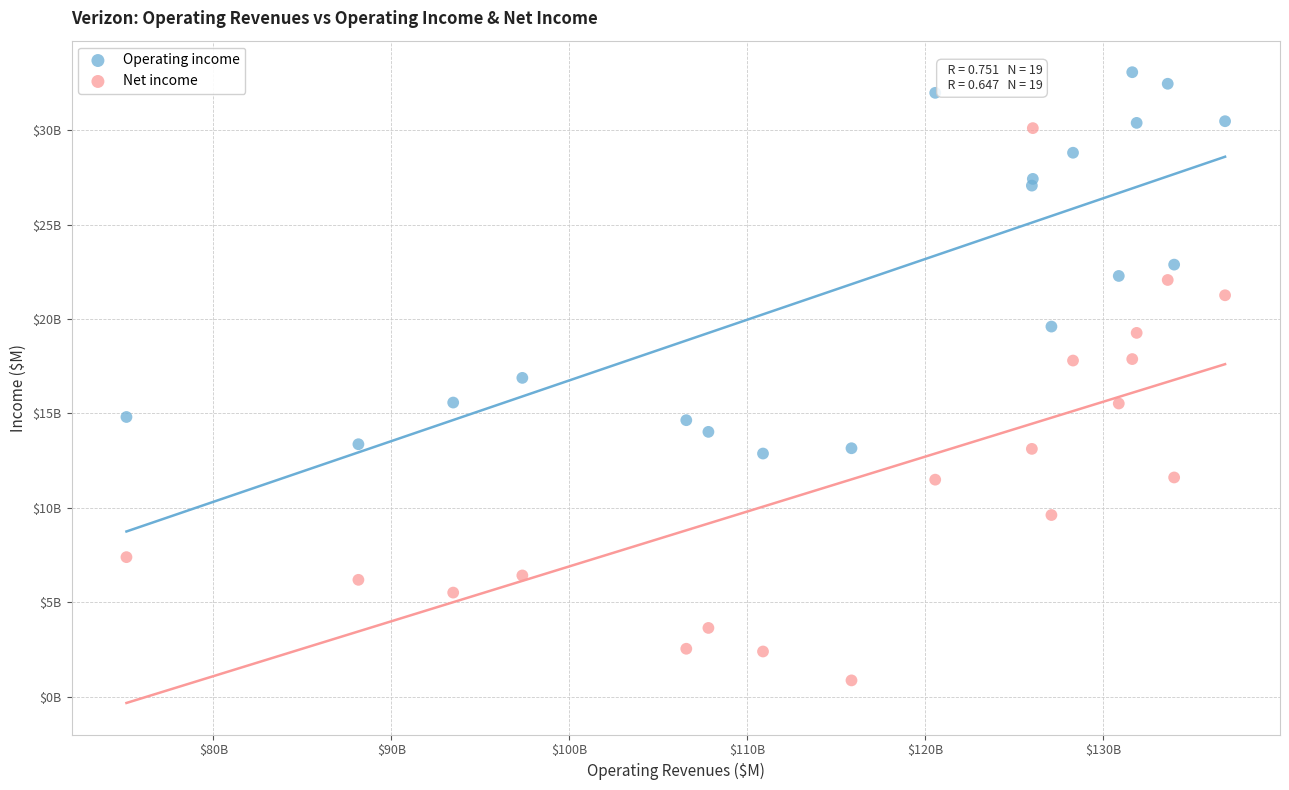

What are all the series names shown in the legend?

Operating income, Net income